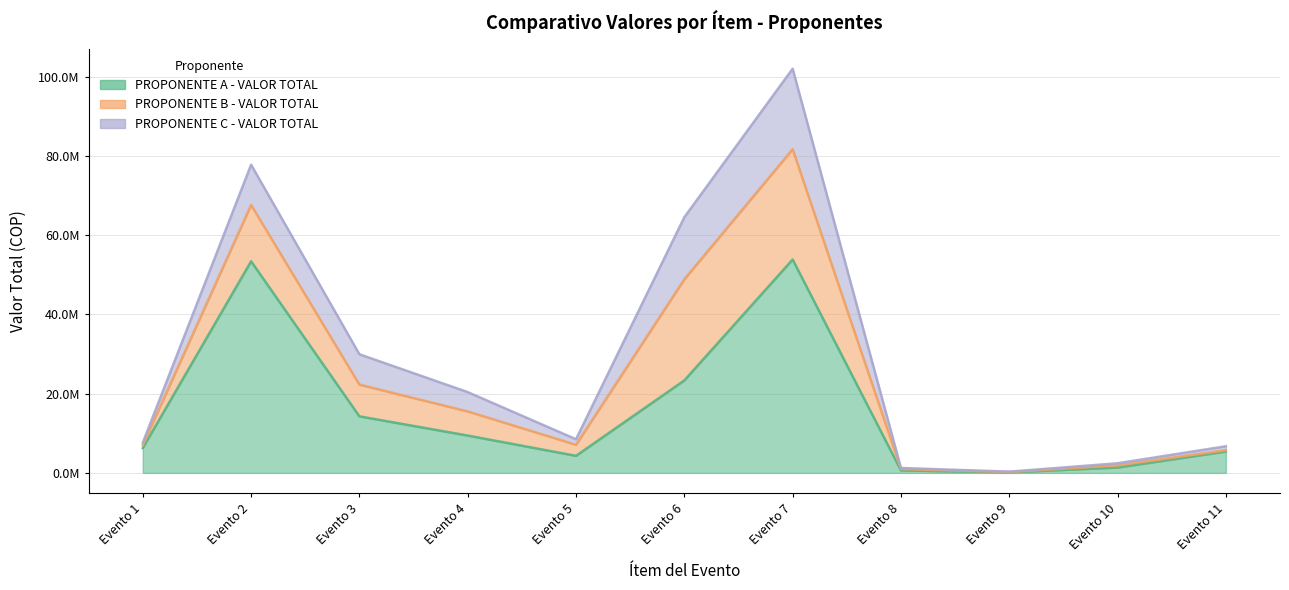

Reading right to left, transcribe all the data shown in this chart.

PROPONENTE A - VALOR TOTAL: Evento 11=5384079.8	Evento 10=1346020.0	Evento 9=134602.0	Evento 8=628142.7	Evento 7=53840798.3	Evento 6=23331012.6	Evento 5=4307263.9	Evento 4=9422139.7	Evento 3=14267811.6	Evento 2=53392125.0	Evento 1=6281426.5
PROPONENTE B - VALOR TOTAL: Evento 11=344984.0	Evento 10=556800.0	Evento 9=92800.0	Evento 8=348000.0	Evento 7=27840000.0	Evento 6=25520000.0	Evento 5=2784000.0	Evento 4=6090000.0	Evento 3=8004000.0	Evento 2=14210000.0	Evento 1=765600.0
PROPONENTE C - VALOR TOTAL: Evento 11=986000.0	Evento 10=522000.0	Evento 9=81200.0	Evento 8=266800.0	Evento 7=20300000.0	Evento 6=15660000.0	Evento 5=1392000.0	Evento 4=4872000.0	Evento 3=7656000.0	Evento 2=10150000.0	Evento 1=580000.0